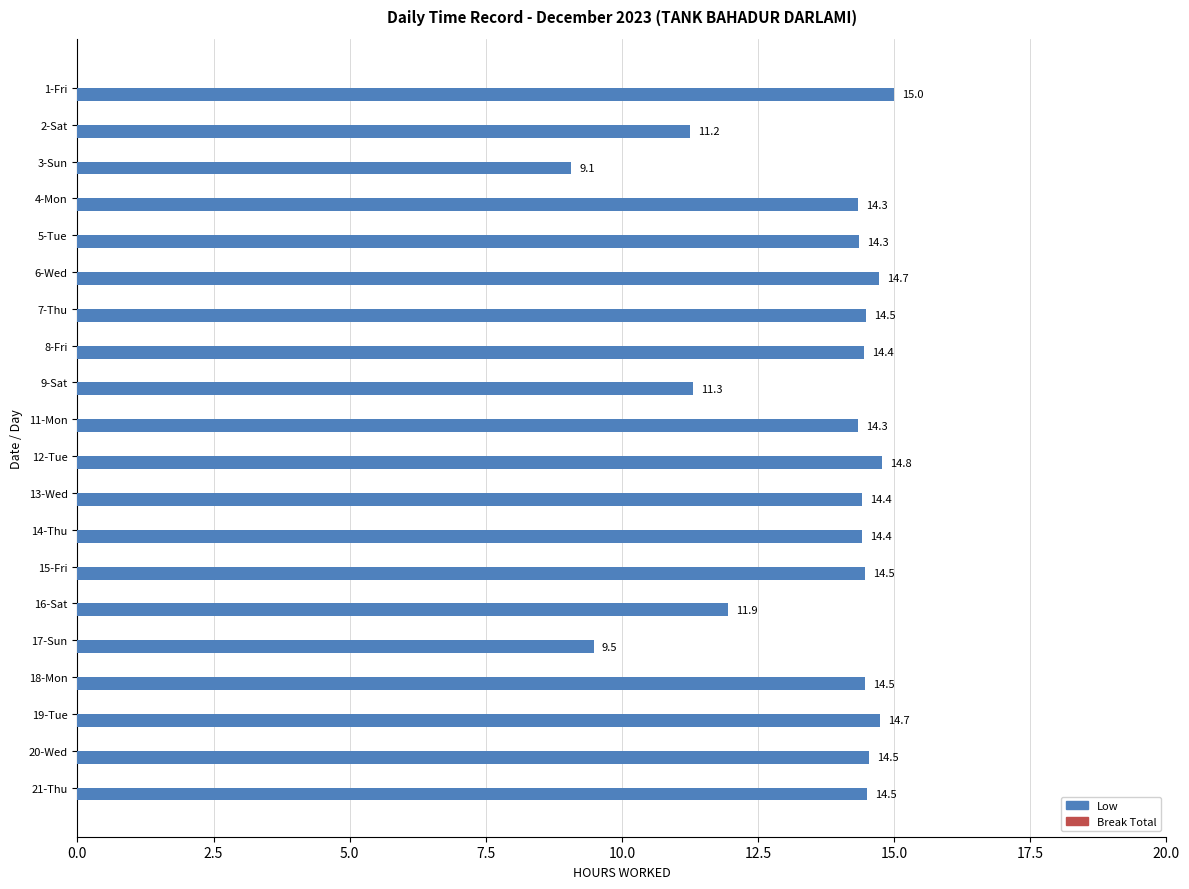

What is the change in value from 14-Thu to 17-Sun?

-4.9